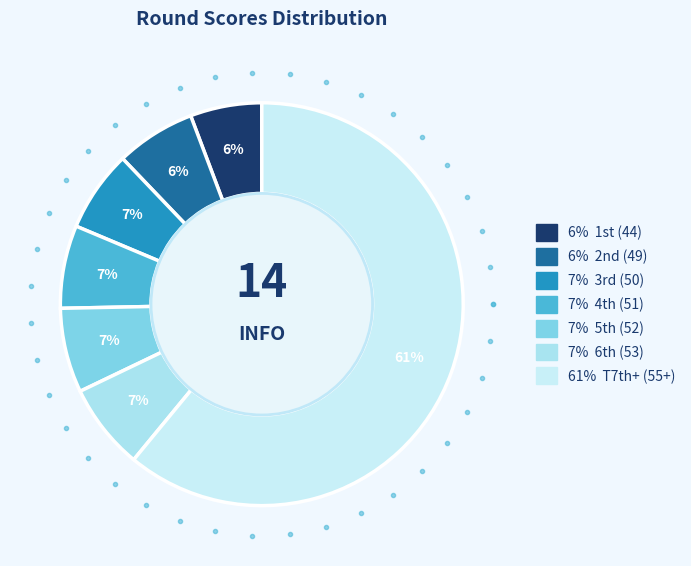

Count the number of slices in the pie.

7